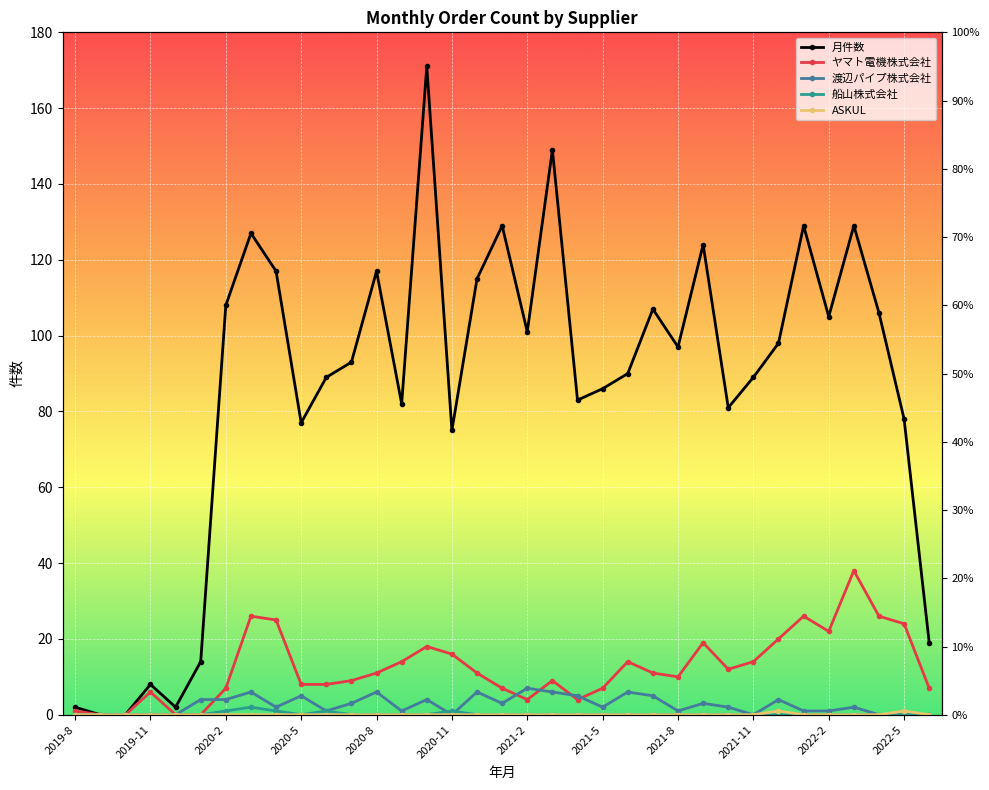

Reading right to left, transcribe all the data shown in this chart.

月件数: 19	78	106	129	105	129	98	89	81	124	97	107	90	86	83	149	101	129	115	75	171	82	117	93	89	77	117	127	108	14	2	8	0	0	2
ヤマト電機株式会社: 7	24	26	38	22	26	20	14	12	19	10	11	14	7	4	9	4	7	11	16	18	14	11	9	8	8	25	26	7	0	0	6	0	0	1
渡辺パイプ株式会社: 0	0	0	2	1	1	4	0	2	3	1	5	6	2	5	6	7	3	6	0	4	1	6	3	1	5	2	6	4	4	0	0	0	0	0
船山株式会社: 0	0	0	0	0	0	0	0	0	0	0	0	0	0	0	0	0	0	0	1	0	0	0	0	1	0	1	2	1	0	0	0	0	0	0
ASKUL: 0	1	0	0	0	0	1	0	0	0	0	0	0	0	0	0	0	0	0	0	0	0	0	0	0	0	0	0	0	0	0	0	0	0	0